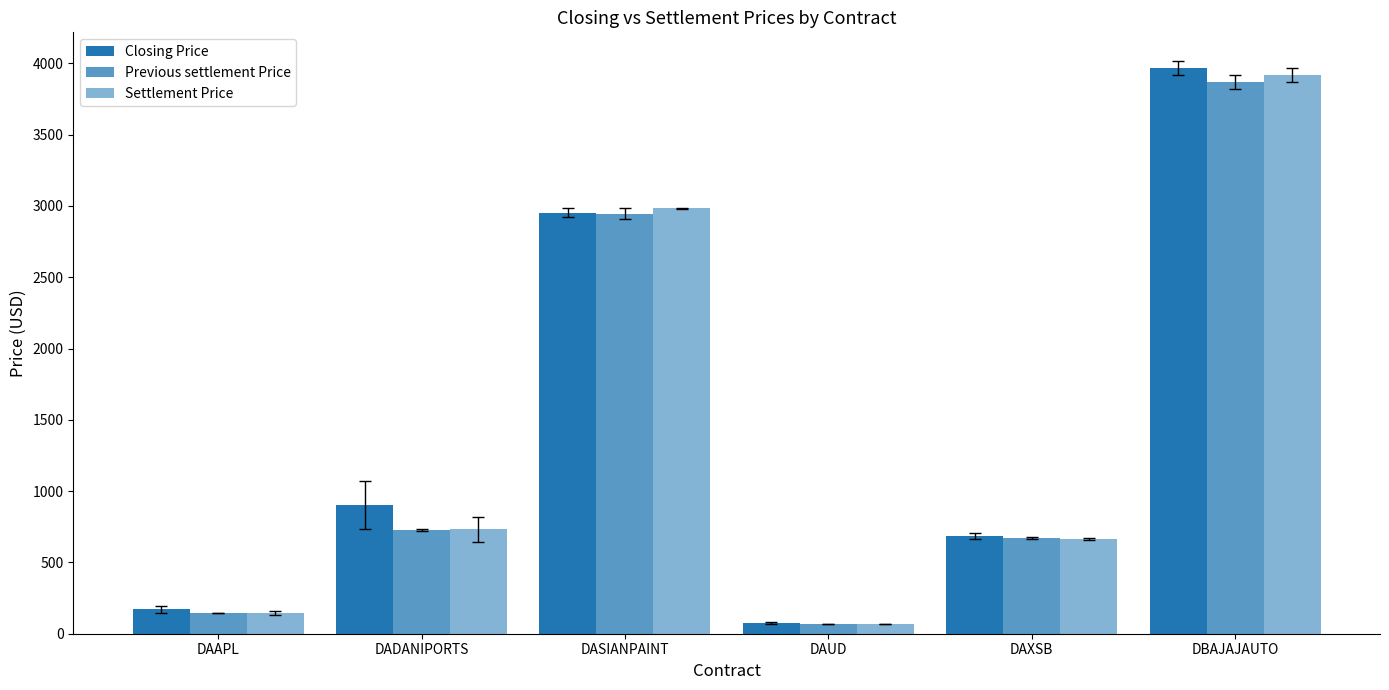

Reading left to right, list all the values displayed in this chart.

Closing Price: 170.1	901.7	2953.0	73.7	683.2	3968.9
Previous settlement Price: 145.0	726.0	2945.4	67.5	669.7	3871.4
Settlement Price: 146.7	732.4	2984.1	67.9	663.5	3921.1